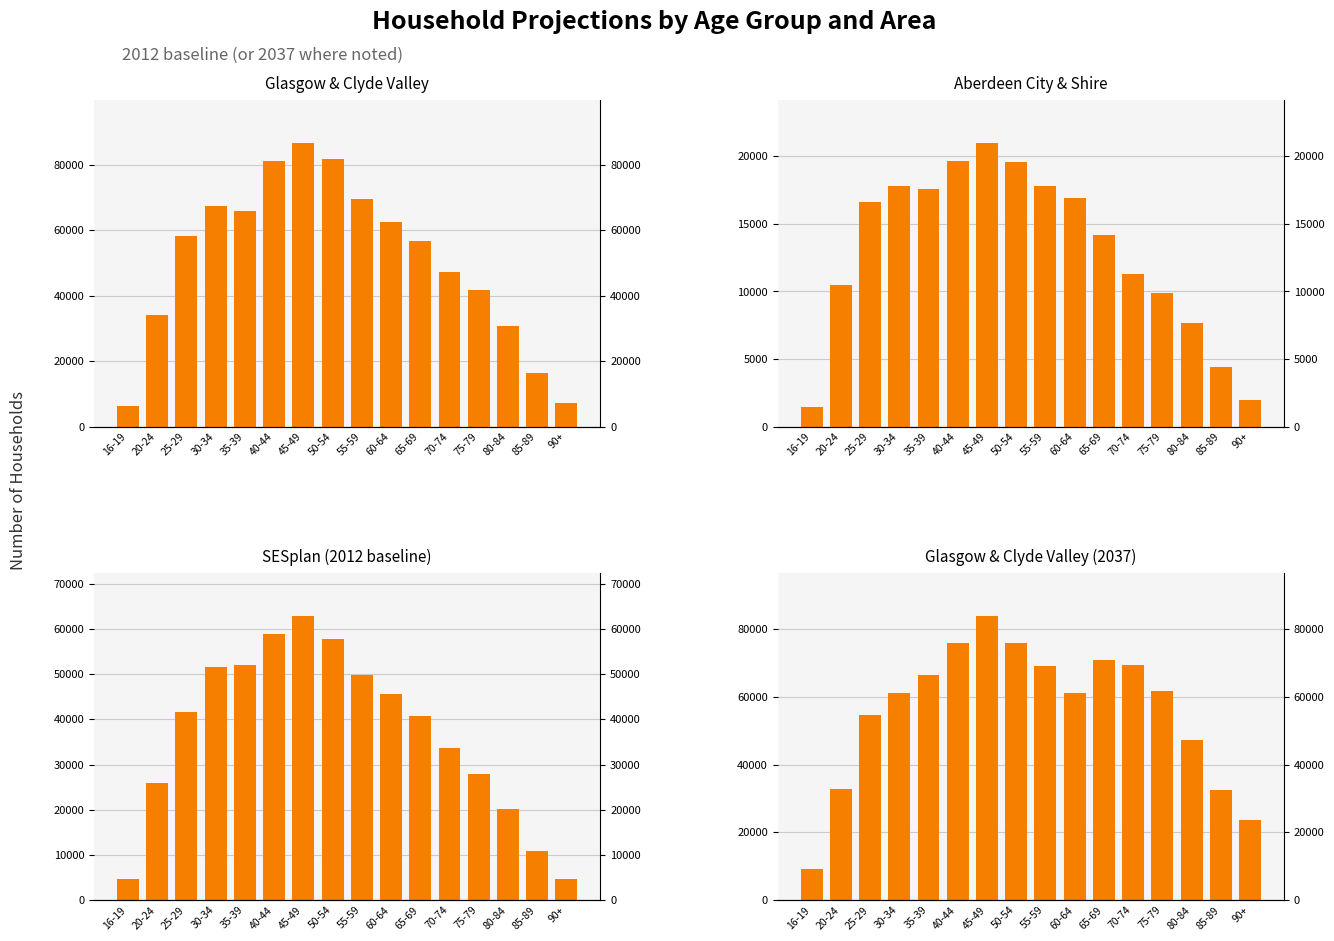

Reading left to right, extract all data points from this chart.

Glasgow & Clyde Valley: 6329	34190	58395	67338	65905	81232	86819	81691	69420	62622	56786	47364	41803	30608	16307	7196
Aberdeen City & Shire: 1457	10454	16656	17848	17619	19685	21028	19581	17835	16918	14208	11325	9856	7678	4378	1954
SESplan (2012 baseline): 4640	25925	41700	51623	52027	58975	62888	57885	49726	45561	40793	33648	27799	20126	10940	4704
Glasgow & Clyde Valley (2037): 9077	32670	54735	61271	66423	76025	83878	76041	69231	61225	71017	69276	61759	47194	32443	23556